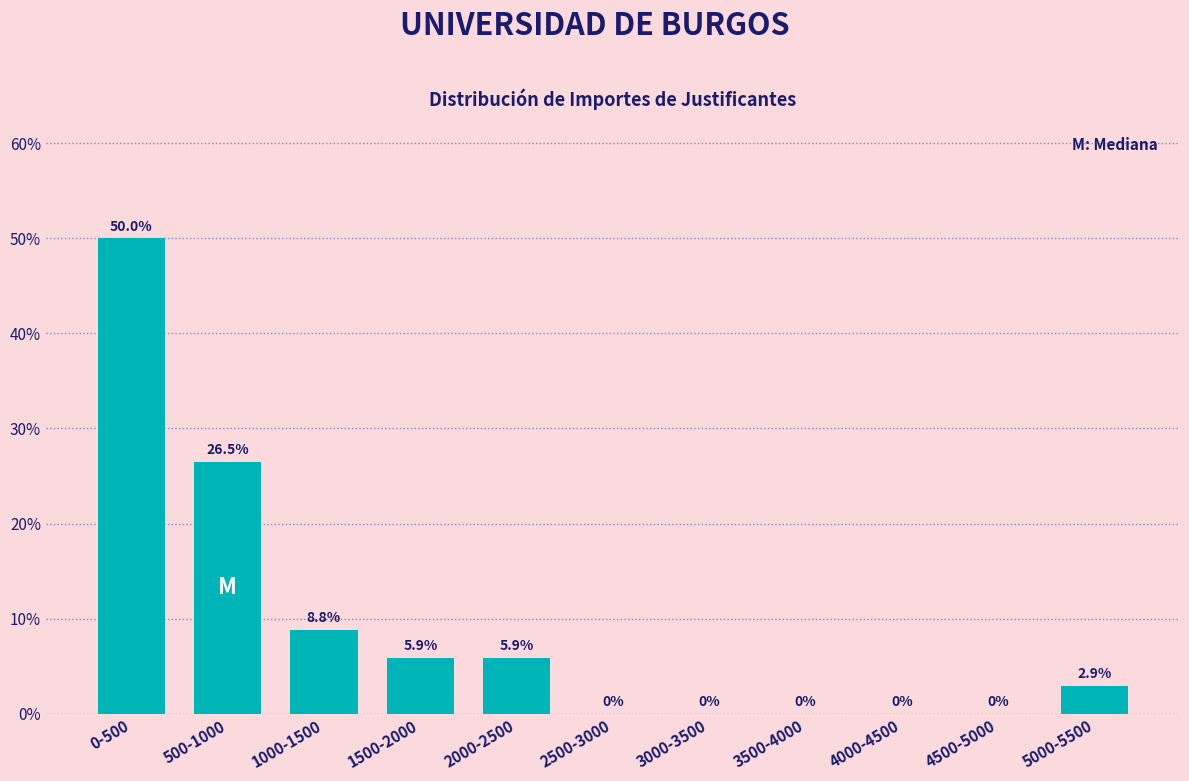

Reading left to right, list all the values displayed in this chart.

0-500=50.0	500-1000=26.5	1000-1500=8.8	1500-2000=5.9	2000-2500=5.9	2500-3000=0.0	3000-3500=0.0	3500-4000=0.0	4000-4500=0.0	4500-5000=0.0	5000-5500=2.9